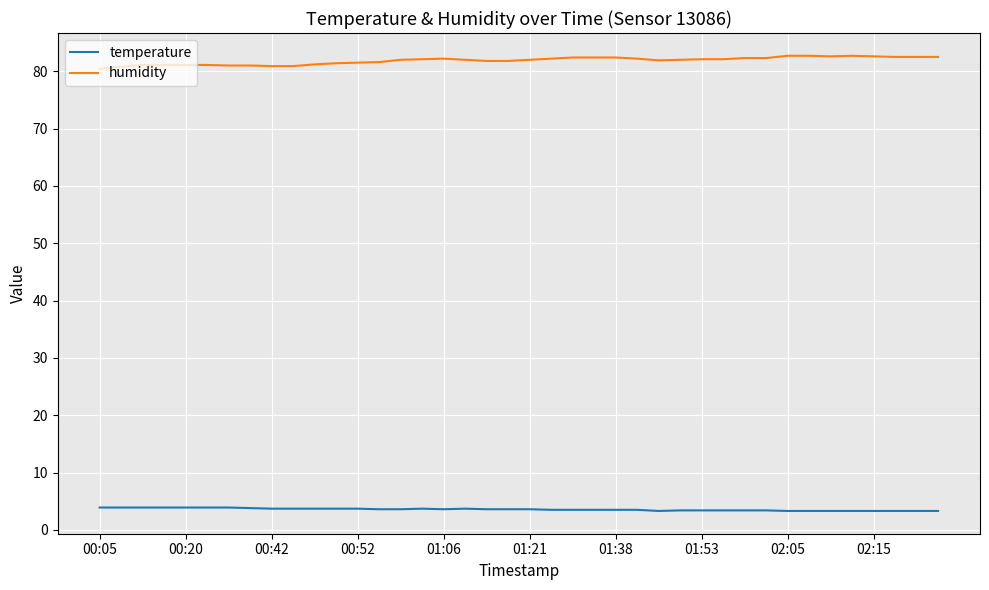

Which series has the widest spread of values?

humidity